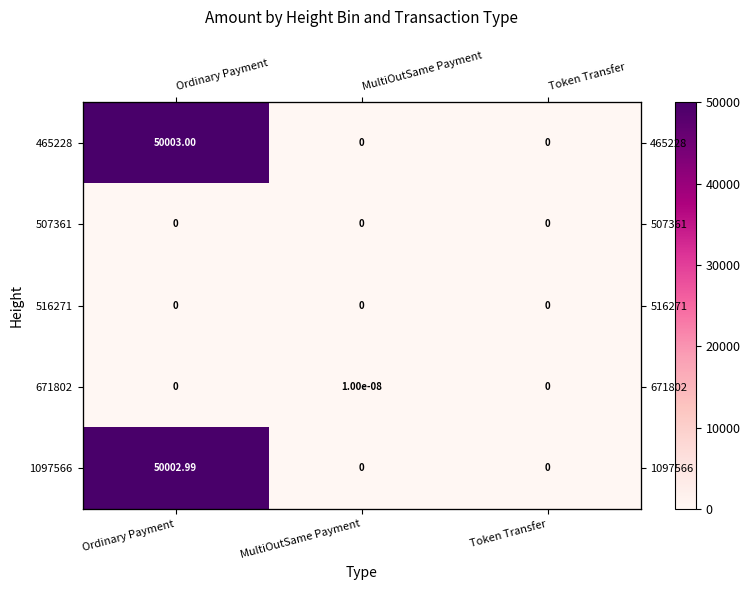

True or false: 671802 has a value of 0.0 at Token Transfer.

True